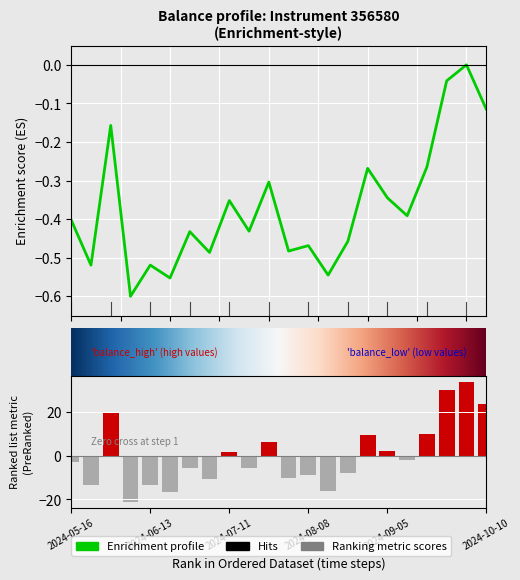

Where is the data nearest to the value 0?

20.0